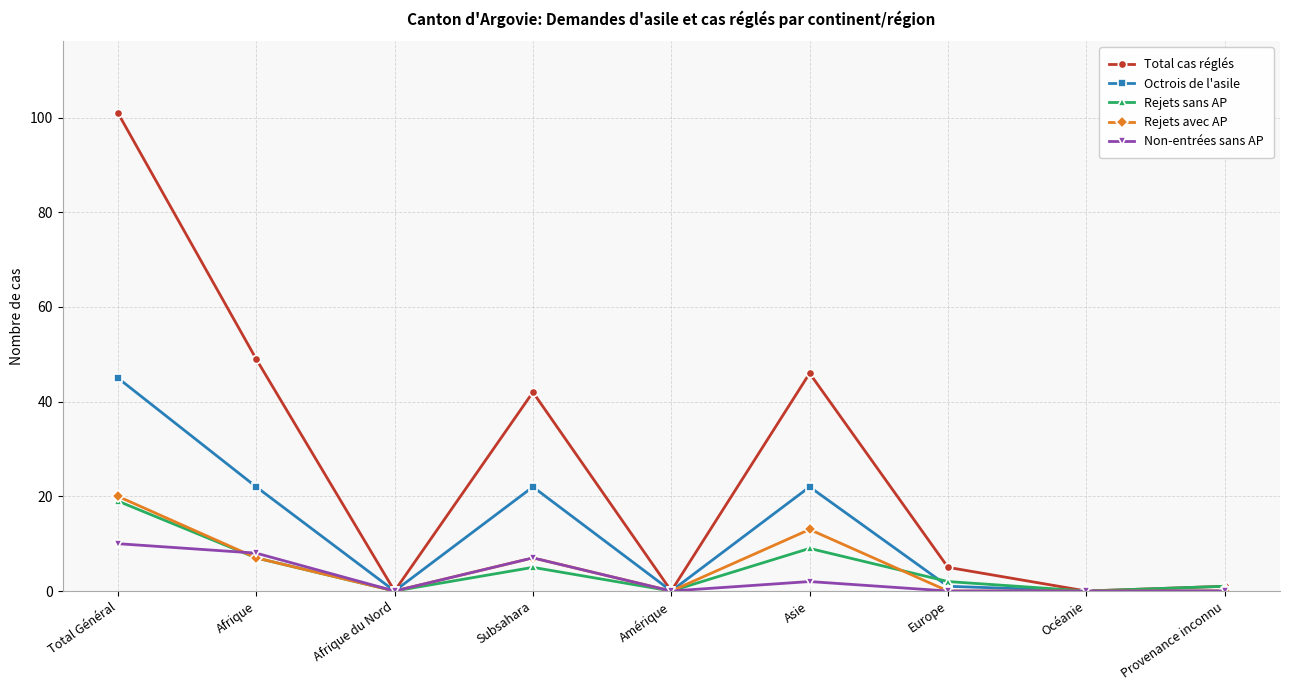

True or false: Rejets sans AP has more than 2 points higher than both neighbors.

False